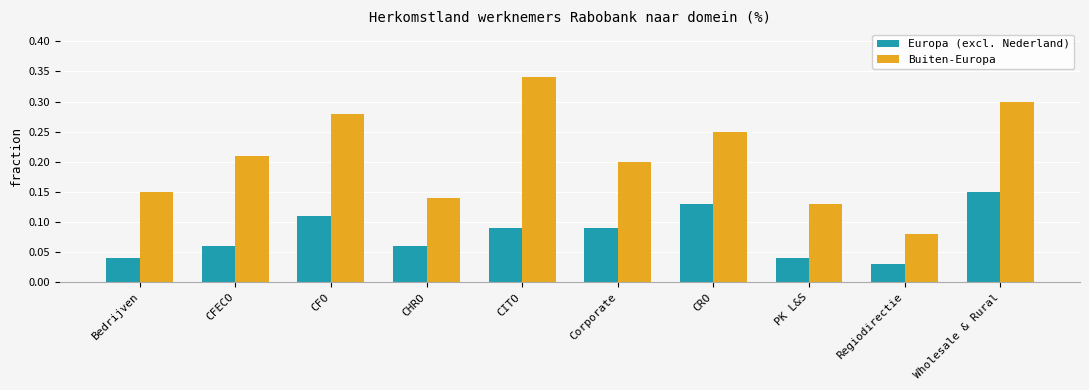

Is the value of Buiten-Europa at PK L&S greater than the value of Europa (excl. Nederland) at Wholesale & Rural?

No